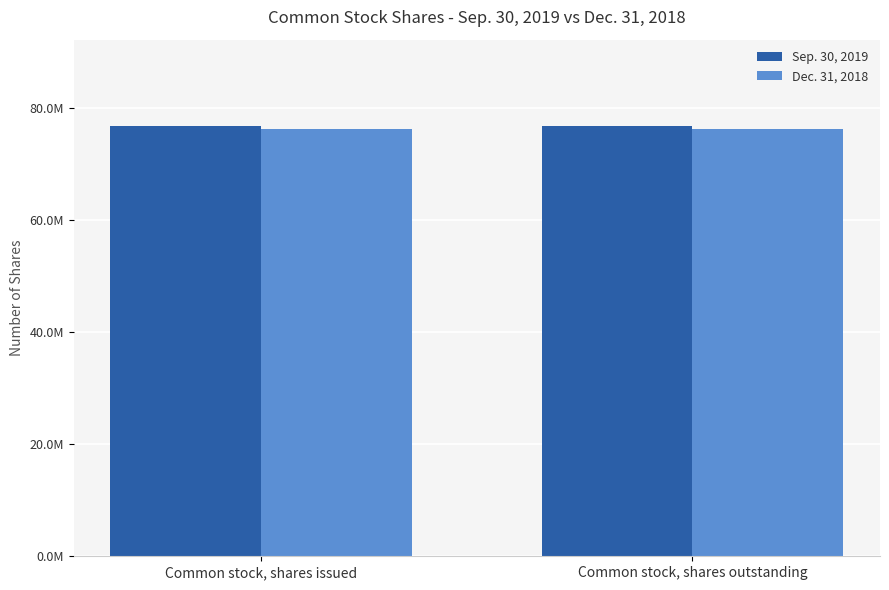

Between Common stock, shares issued and Common stock, shares outstanding, which series saw the biggest shift?

Sep. 30, 2019